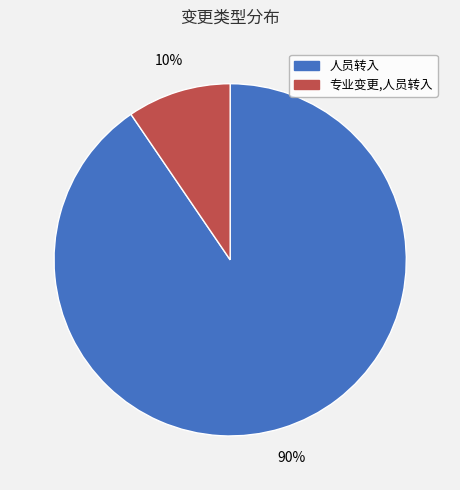

The 人员转入 slice represents 97% of the pie. True or false?

False